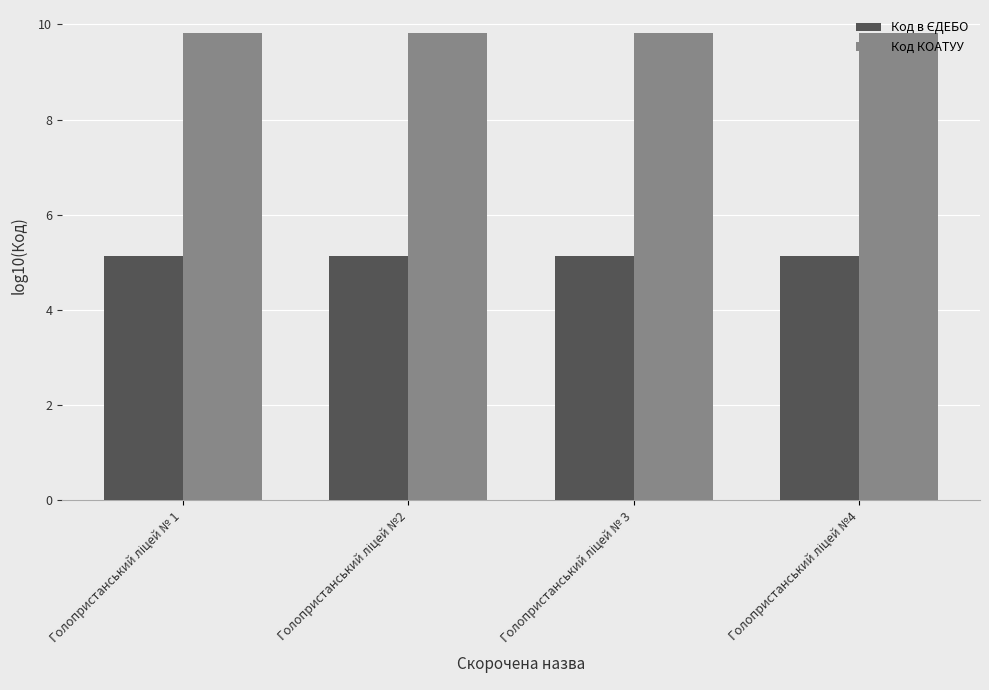

At how many categories does at least one series exceed 6?

4